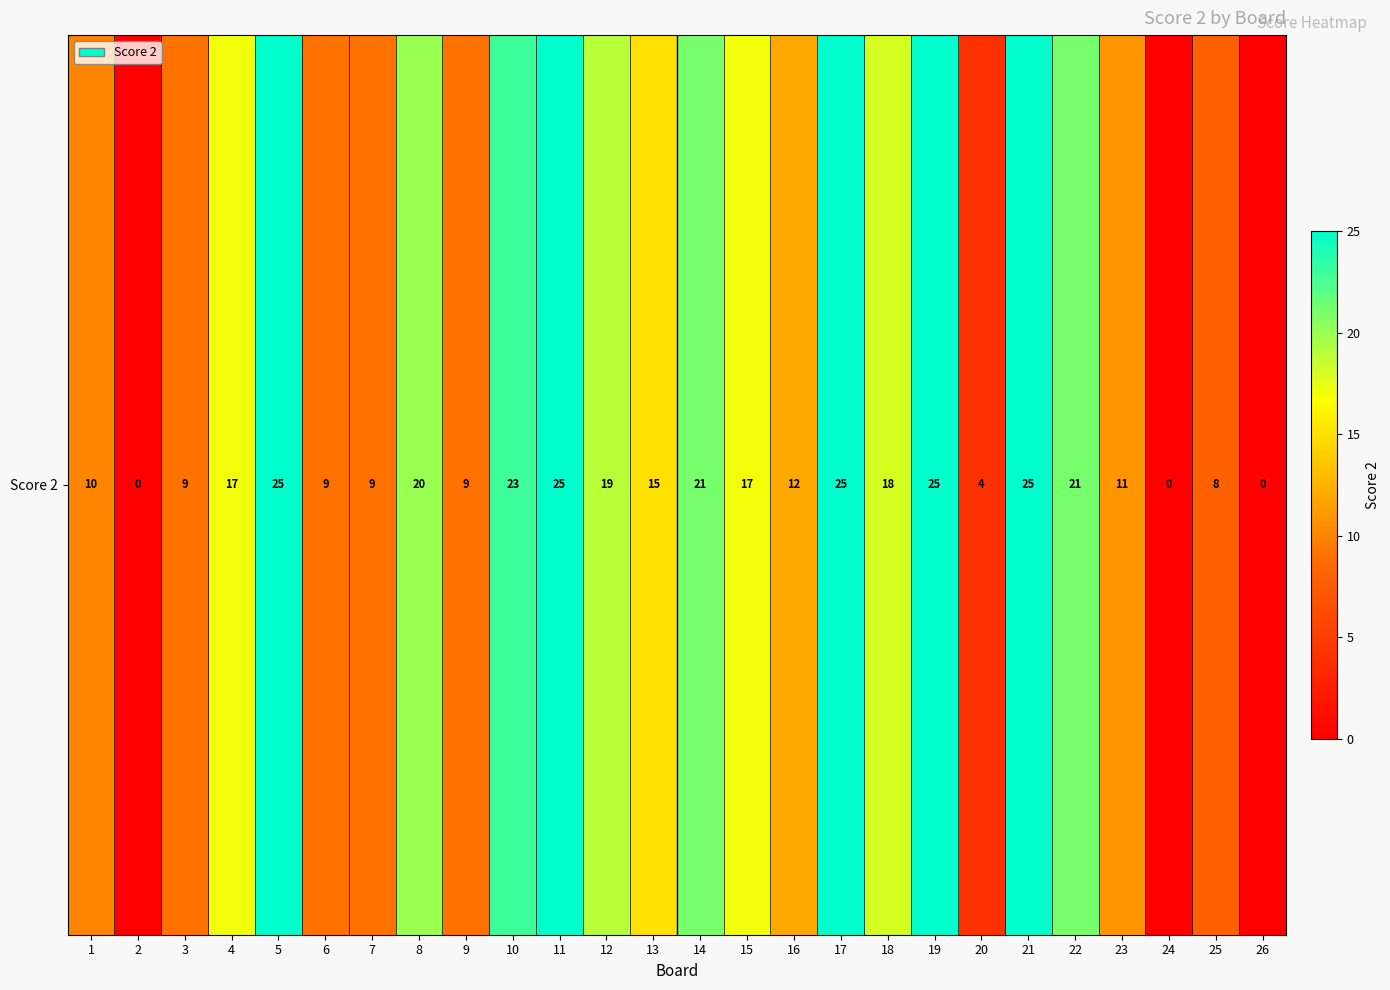

What is the average value?

14